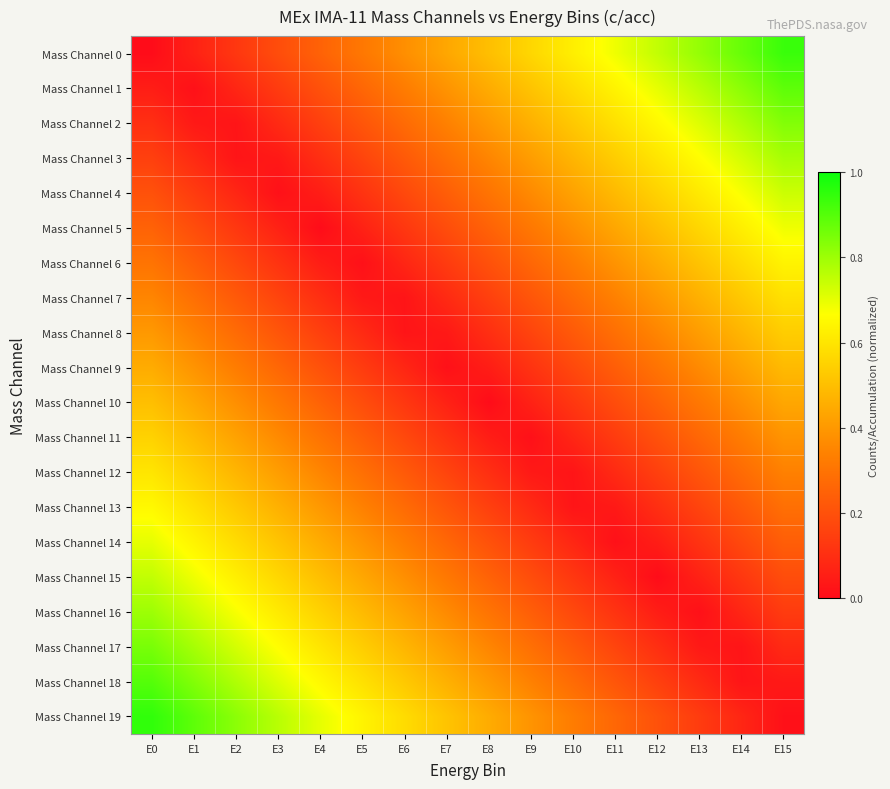

Reading left to right, what are all the values shown in this chart?

Mass Channel 0: E0=0.0	E1=0.1	E2=0.1	E3=0.2	E4=0.2	E5=0.3	E6=0.4	E7=0.4	E8=0.5	E9=0.6	E10=0.6	E11=0.7	E12=0.8	E13=0.8	E14=0.9	E15=0.9
Mass Channel 1: E0=0.1	E1=0.0	E2=0.1	E3=0.1	E4=0.2	E5=0.3	E6=0.3	E7=0.4	E8=0.5	E9=0.5	E10=0.6	E11=0.6	E12=0.7	E13=0.8	E14=0.8	E15=0.9
Mass Channel 2: E0=0.1	E1=0.0	E2=0.0	E3=0.1	E4=0.1	E5=0.2	E6=0.3	E7=0.3	E8=0.4	E9=0.5	E10=0.5	E11=0.6	E12=0.7	E13=0.7	E14=0.8	E15=0.8
Mass Channel 3: E0=0.1	E1=0.1	E2=0.0	E3=0.0	E4=0.1	E5=0.2	E6=0.2	E7=0.3	E8=0.3	E9=0.4	E10=0.5	E11=0.5	E12=0.6	E13=0.7	E14=0.7	E15=0.8
Mass Channel 4: E0=0.2	E1=0.1	E2=0.1	E3=0.0	E4=0.0	E5=0.1	E6=0.2	E7=0.2	E8=0.3	E9=0.4	E10=0.4	E11=0.5	E12=0.6	E13=0.6	E14=0.7	E15=0.7
Mass Channel 5: E0=0.2	E1=0.2	E2=0.1	E3=0.1	E4=0.0	E5=0.1	E6=0.1	E7=0.2	E8=0.2	E9=0.3	E10=0.4	E11=0.4	E12=0.5	E13=0.6	E14=0.6	E15=0.7
Mass Channel 6: E0=0.3	E1=0.2	E2=0.2	E3=0.1	E4=0.0	E5=0.0	E6=0.1	E7=0.1	E8=0.2	E9=0.3	E10=0.3	E11=0.4	E12=0.5	E13=0.5	E14=0.6	E15=0.6
Mass Channel 7: E0=0.3	E1=0.3	E2=0.2	E3=0.2	E4=0.1	E5=0.0	E6=0.0	E7=0.1	E8=0.2	E9=0.2	E10=0.3	E11=0.3	E12=0.4	E13=0.5	E14=0.5	E15=0.6
Mass Channel 8: E0=0.4	E1=0.3	E2=0.3	E3=0.2	E4=0.2	E5=0.1	E6=0.0	E7=0.0	E8=0.1	E9=0.2	E10=0.2	E11=0.3	E12=0.3	E13=0.4	E14=0.5	E15=0.5
Mass Channel 9: E0=0.5	E1=0.4	E2=0.3	E3=0.3	E4=0.2	E5=0.1	E6=0.1	E7=0.0	E8=0.0	E9=0.1	E10=0.2	E11=0.2	E12=0.3	E13=0.4	E14=0.4	E15=0.5
Mass Channel 10: E0=0.5	E1=0.4	E2=0.4	E3=0.3	E4=0.2	E5=0.2	E6=0.1	E7=0.1	E8=0.0	E9=0.1	E10=0.1	E11=0.2	E12=0.2	E13=0.3	E14=0.4	E15=0.4
Mass Channel 11: E0=0.6	E1=0.5	E2=0.4	E3=0.4	E4=0.3	E5=0.2	E6=0.2	E7=0.1	E8=0.1	E9=0.0	E10=0.1	E11=0.1	E12=0.2	E13=0.3	E14=0.3	E15=0.4
Mass Channel 12: E0=0.6	E1=0.5	E2=0.5	E3=0.4	E4=0.3	E5=0.3	E6=0.2	E7=0.2	E8=0.1	E9=0.0	E10=0.0	E11=0.1	E12=0.2	E13=0.2	E14=0.3	E15=0.3
Mass Channel 13: E0=0.7	E1=0.6	E2=0.5	E3=0.5	E4=0.4	E5=0.3	E6=0.3	E7=0.2	E8=0.2	E9=0.1	E10=0.0	E11=0.0	E12=0.1	E13=0.2	E14=0.2	E15=0.3
Mass Channel 14: E0=0.7	E1=0.6	E2=0.6	E3=0.5	E4=0.4	E5=0.4	E6=0.3	E7=0.3	E8=0.2	E9=0.1	E10=0.1	E11=0.0	E12=0.1	E13=0.1	E14=0.2	E15=0.2
Mass Channel 15: E0=0.8	E1=0.7	E2=0.6	E3=0.6	E4=0.5	E5=0.4	E6=0.4	E7=0.3	E8=0.2	E9=0.2	E10=0.1	E11=0.1	E12=0.0	E13=0.1	E14=0.1	E15=0.2
Mass Channel 16: E0=0.8	E1=0.7	E2=0.7	E3=0.6	E4=0.6	E5=0.5	E6=0.4	E7=0.4	E8=0.3	E9=0.2	E10=0.2	E11=0.1	E12=0.1	E13=0.0	E14=0.1	E15=0.1
Mass Channel 17: E0=0.8	E1=0.8	E2=0.7	E3=0.7	E4=0.6	E5=0.5	E6=0.5	E7=0.4	E8=0.3	E9=0.3	E10=0.2	E11=0.2	E12=0.1	E13=0.0	E14=0.0	E15=0.1
Mass Channel 18: E0=0.9	E1=0.8	E2=0.8	E3=0.7	E4=0.7	E5=0.6	E6=0.5	E7=0.5	E8=0.4	E9=0.3	E10=0.3	E11=0.2	E12=0.2	E13=0.1	E14=0.0	E15=0.0
Mass Channel 19: E0=0.9	E1=0.9	E2=0.8	E3=0.8	E4=0.7	E5=0.6	E6=0.6	E7=0.5	E8=0.4	E9=0.4	E10=0.3	E11=0.3	E12=0.2	E13=0.1	E14=0.1	E15=0.0